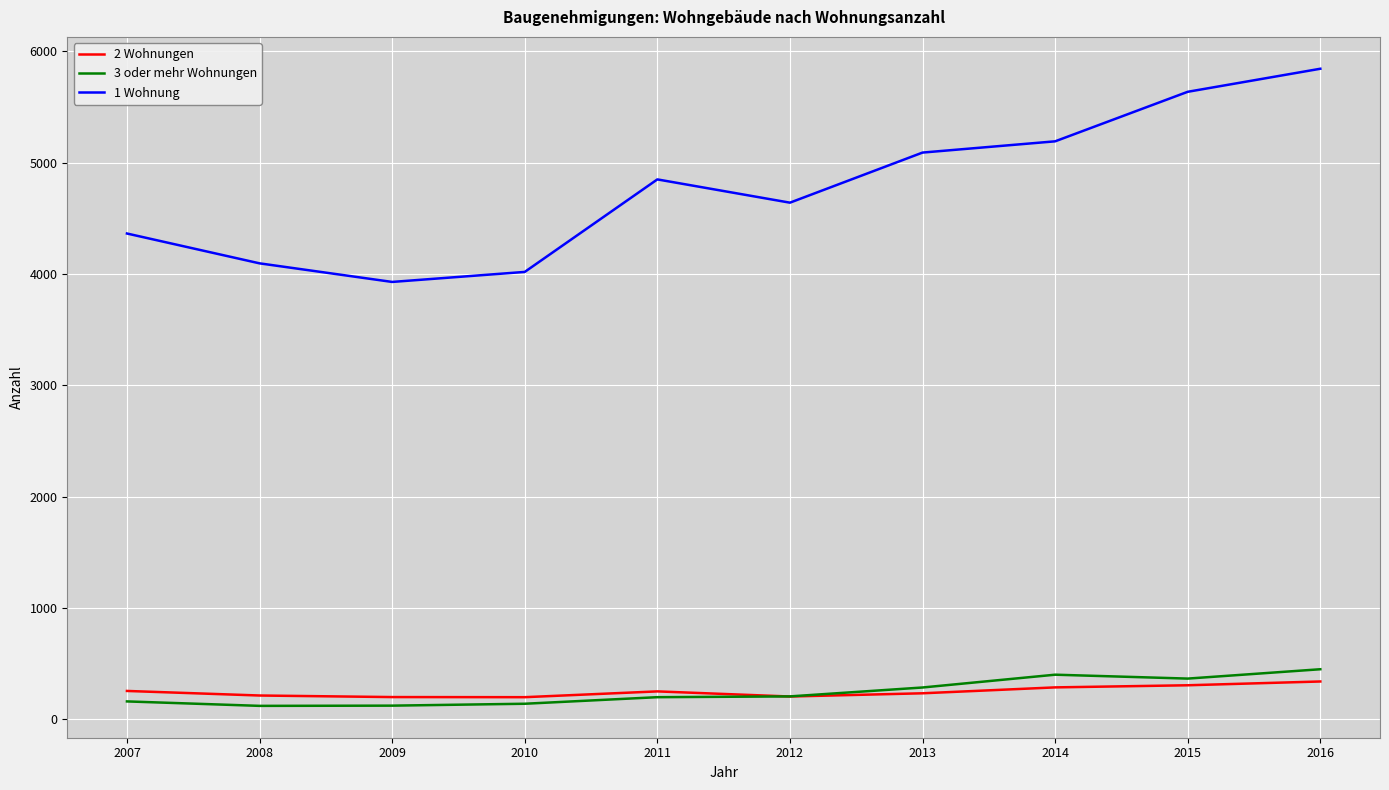

Where is 1 Wohnung nearest to the value 4887?

2011